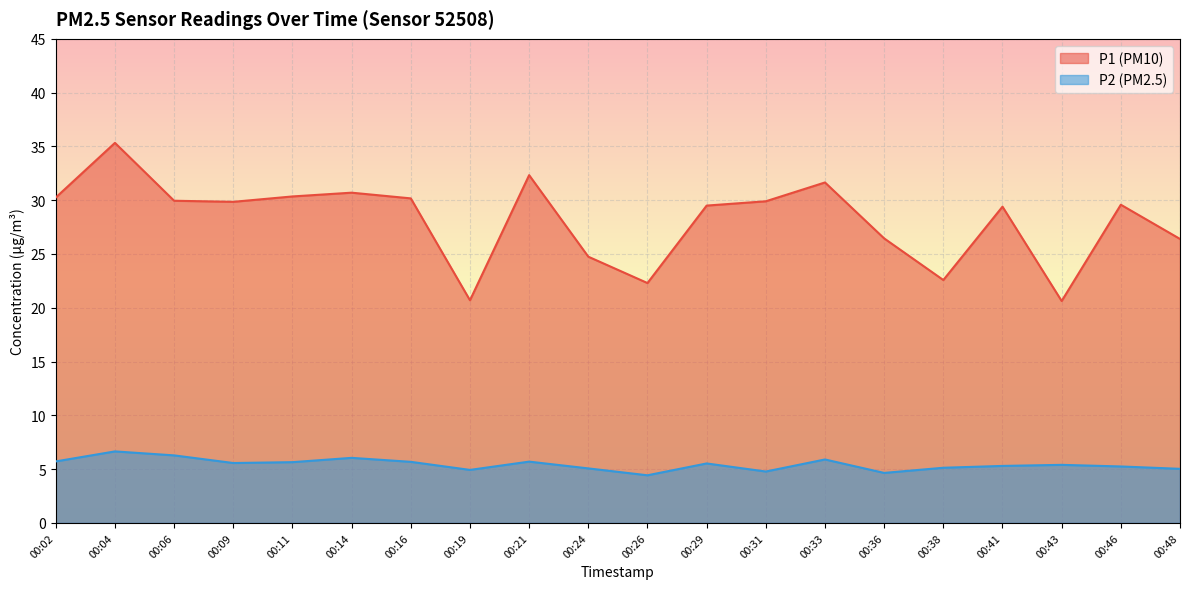

What is the sum of all P2 values?

108.7